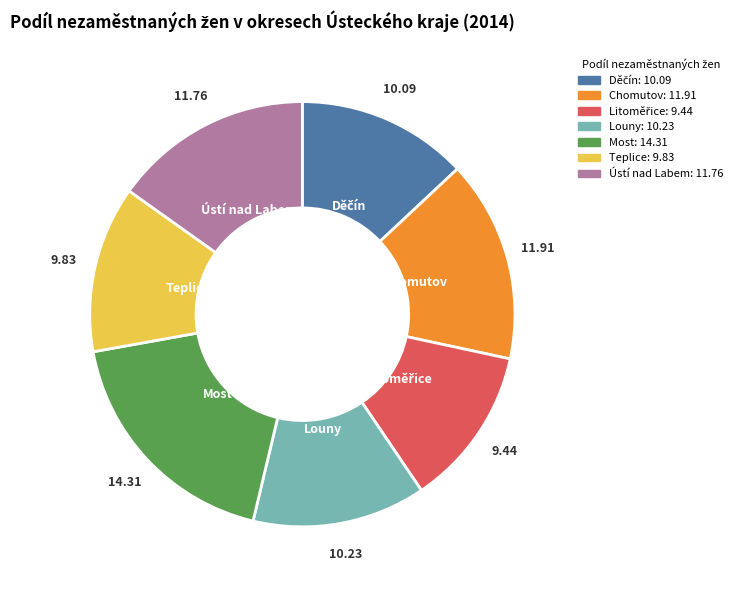

Combined, do Ústí nad Labem and Most account for over 50%?

No